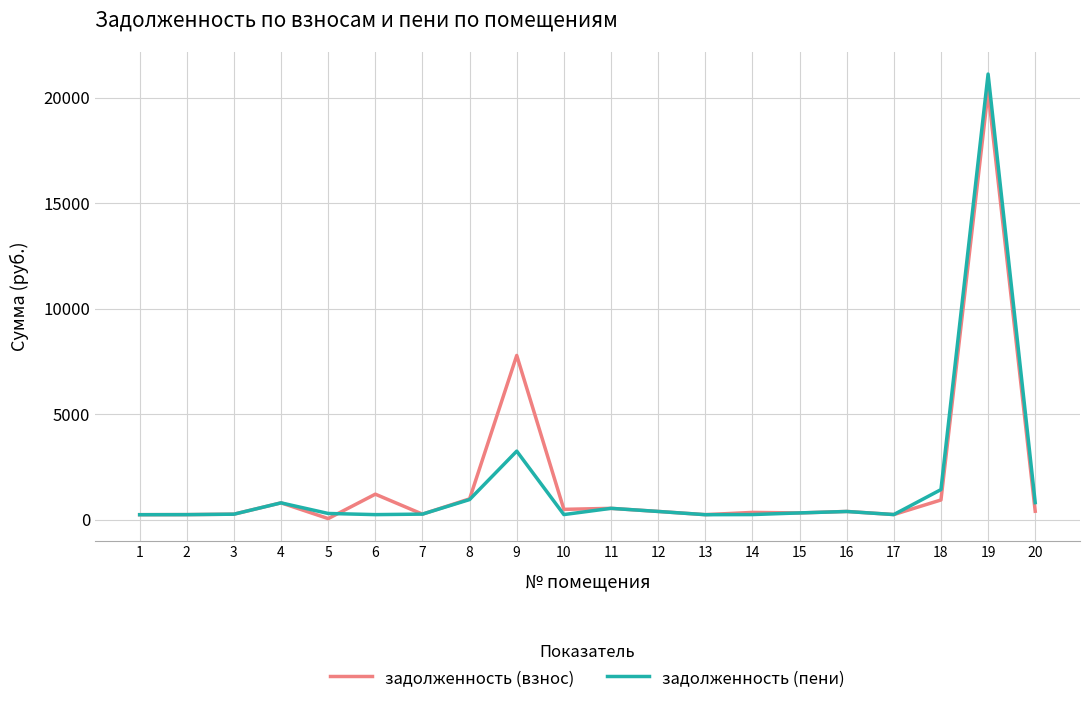

Where is задолженность (взнос) nearest to the value 10175?

9